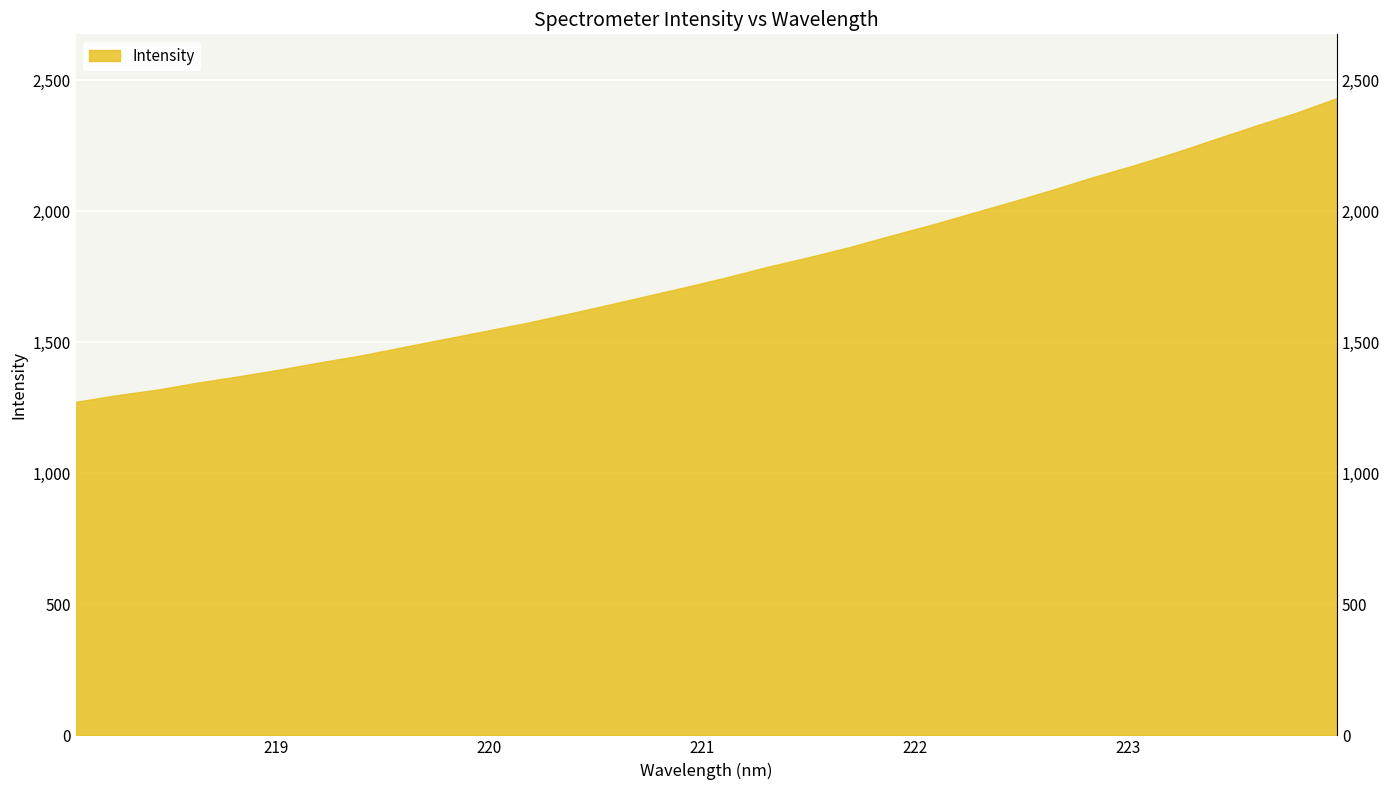

Between 220.9264 and 220.5444, which is larger?

220.9264